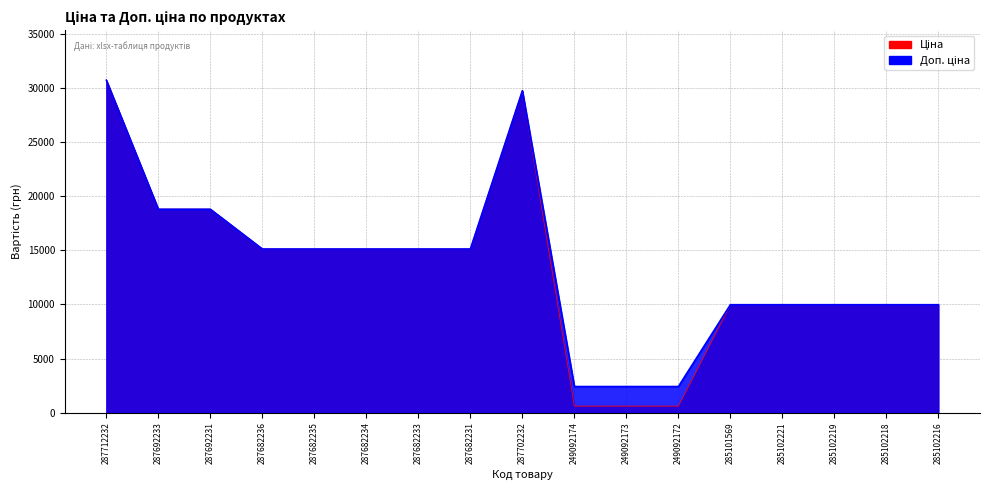

Is the value of Ціна at 287692233 greater than the value of Доп. ціна at 287692231?

No